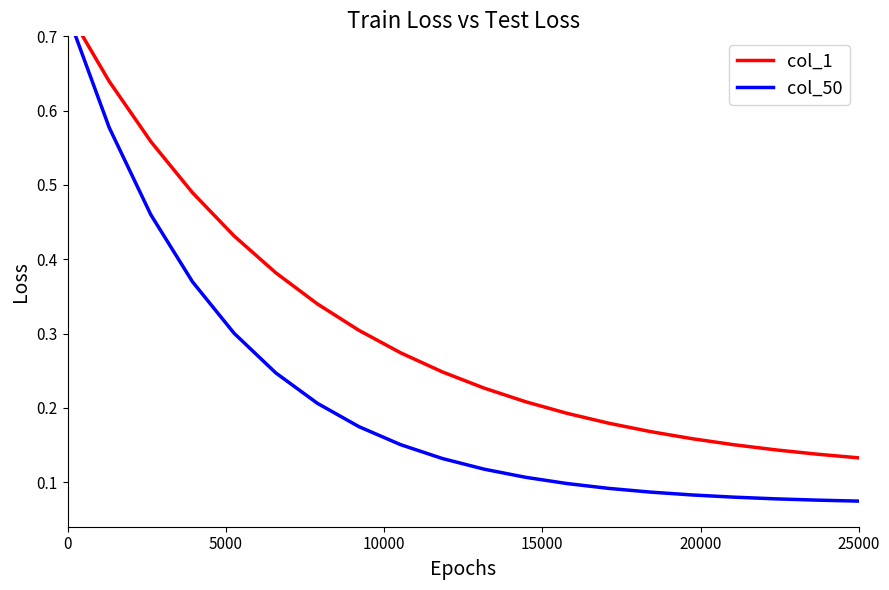

True or false: col_1 and col_50 intersect in this chart.

False